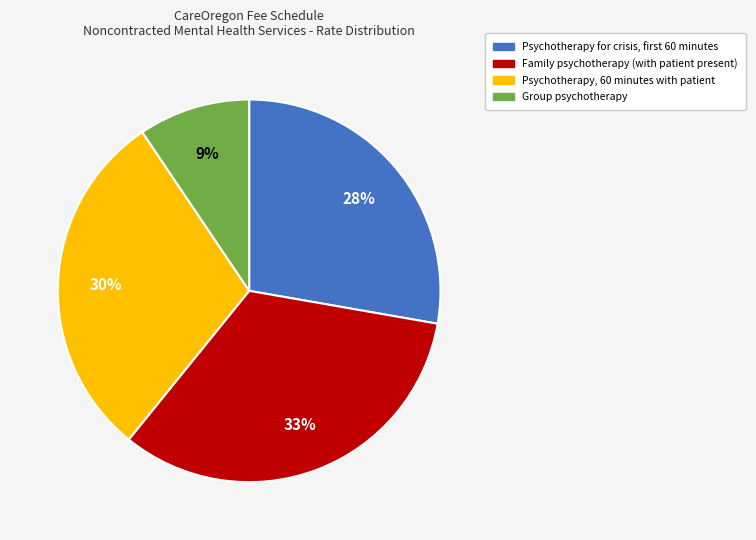

True or false: Psychotherapy, 60 minutes with patient accounts for 44% of the total.

False